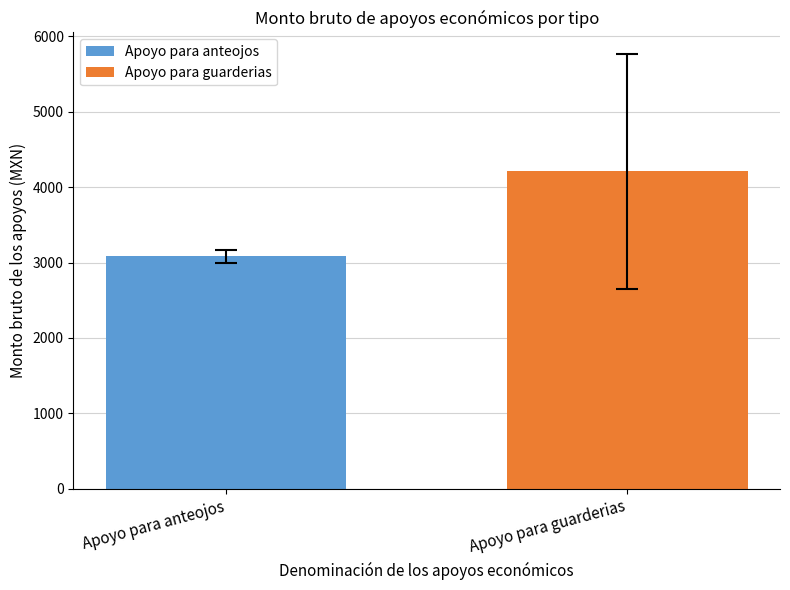

Rank the series by their maximum value, from lowest to highest.

Apoyo para anteojos, Apoyo para guarderias